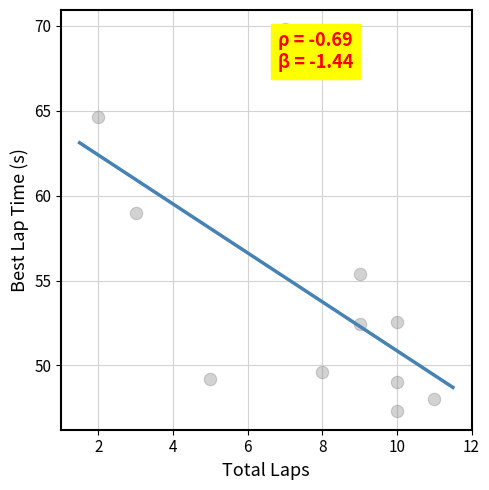

What is the range of Y values (max minus min)?

22.5